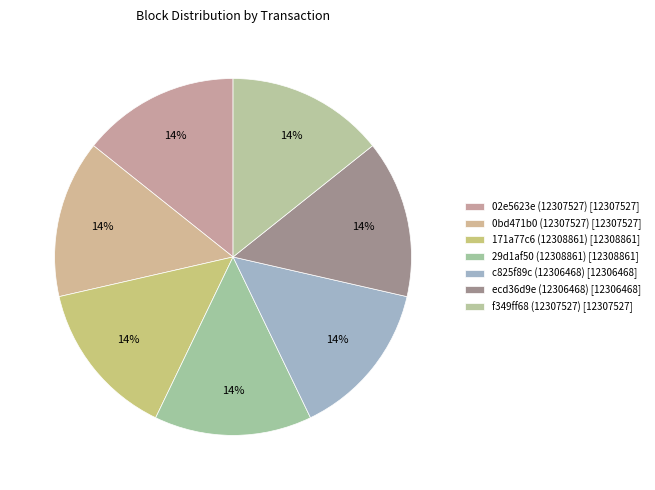

Between c825f89c (12306468) and 02e5623e (12307527), which is larger?

02e5623e (12307527)